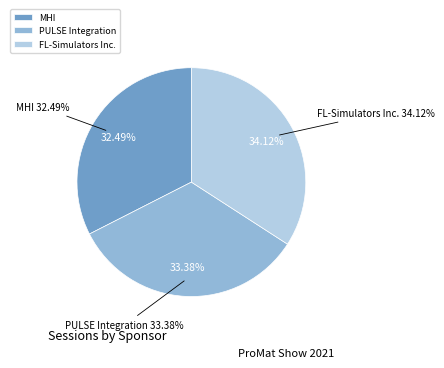

Which category has the biggest portion of the pie?

FL-Simulators Inc.